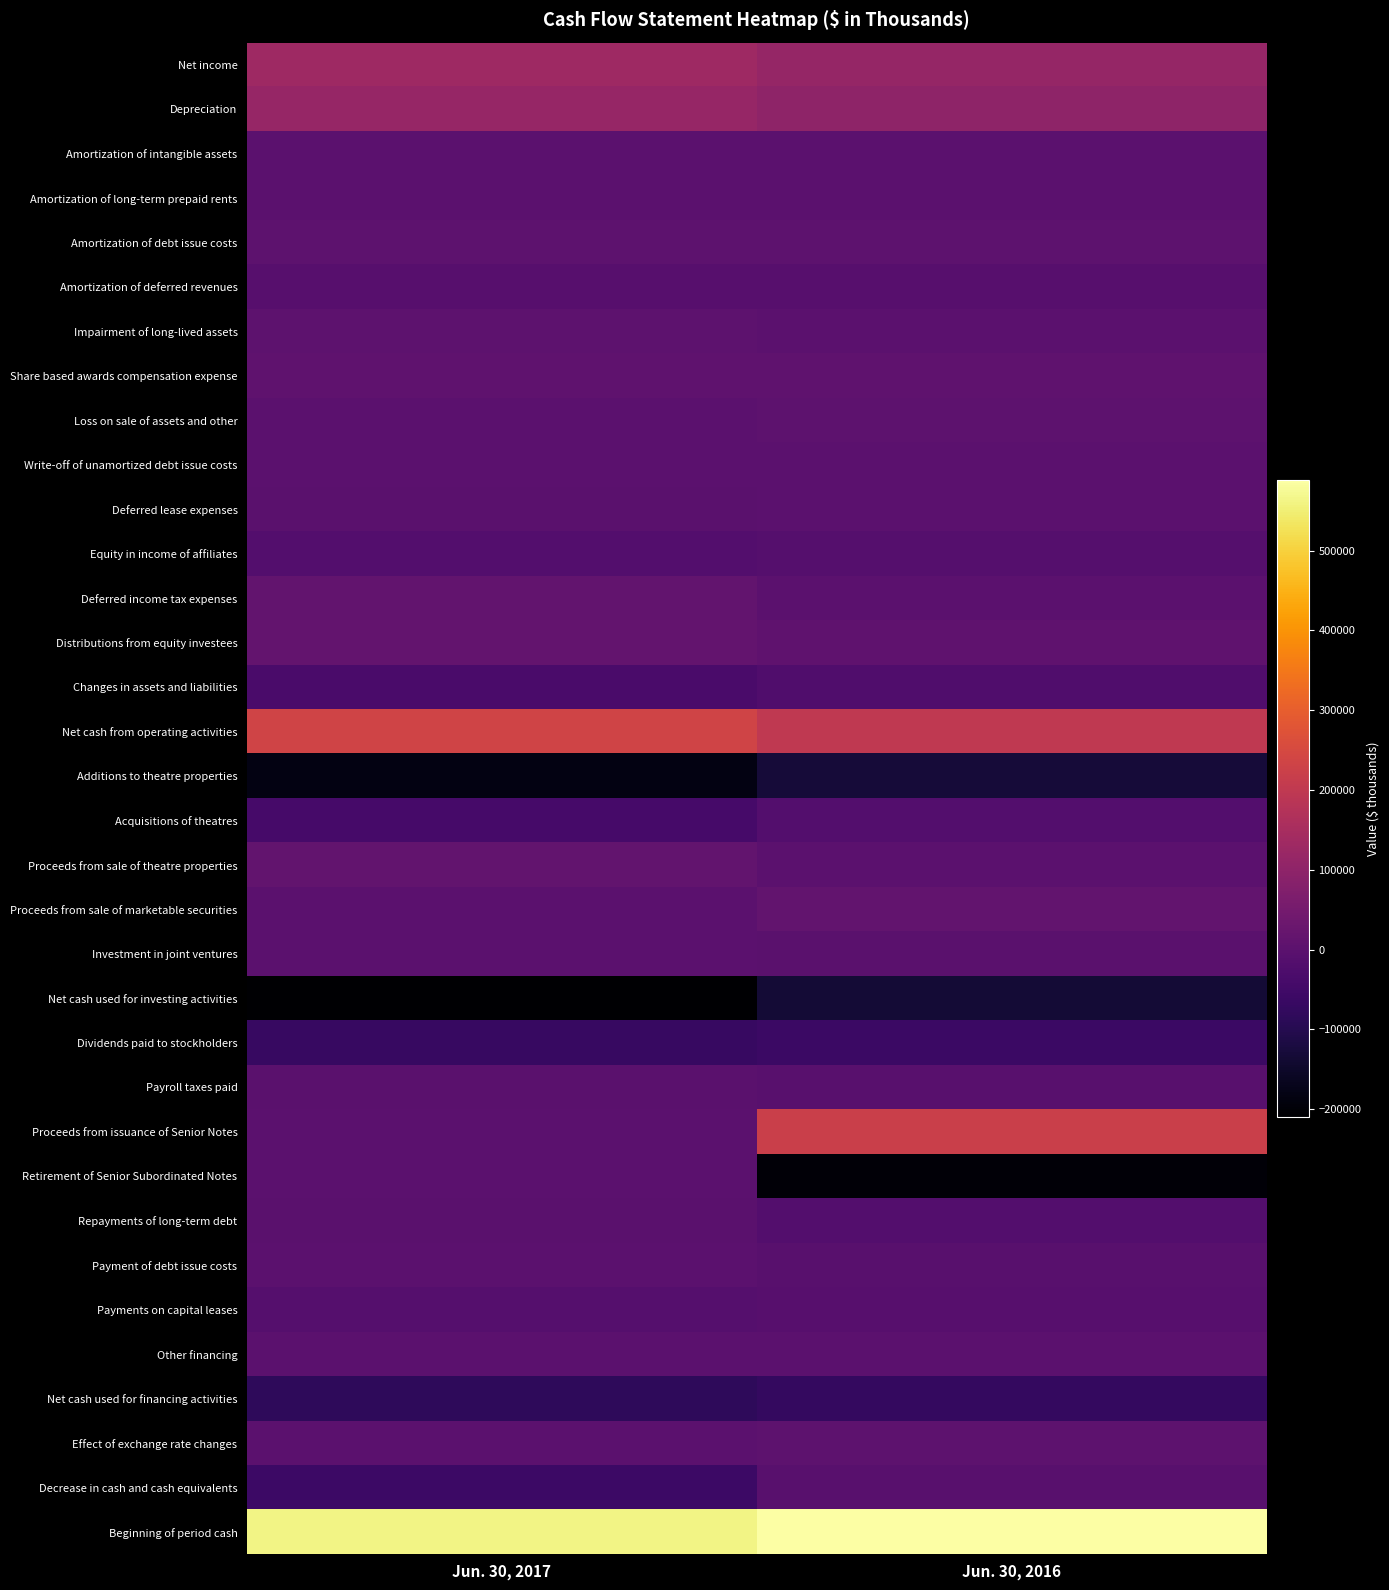

Reading left to right, extract all data points from this chart.

Net income: Jun. 30, 2017=132004	Jun. 30, 2016=113414
Depreciation: Jun. 30, 2017=115755	Jun. 30, 2016=100655
Amortization of intangible assets: Jun. 30, 2017=738	Jun. 30, 2016=1032
Amortization of long-term prepaid rents: Jun. 30, 2017=989	Jun. 30, 2016=985
Amortization of debt issue costs: Jun. 30, 2017=3063	Jun. 30, 2016=2664
Amortization of deferred revenues: Jun. 30, 2017=-7923	Jun. 30, 2016=-9339
Impairment of long-lived assets: Jun. 30, 2017=4574	Jun. 30, 2016=1917
Share based awards compensation expense: Jun. 30, 2017=6444	Jun. 30, 2016=7660
Loss on sale of assets and other: Jun. 30, 2017=888	Jun. 30, 2016=4045
Write-off of unamortized debt issue costs: Jun. 30, 2017=0	Jun. 30, 2016=2369
Deferred lease expenses: Jun. 30, 2017=-722	Jun. 30, 2016=-647
Equity in income of affiliates: Jun. 30, 2017=-15865	Jun. 30, 2016=-12207
Deferred income tax expenses: Jun. 30, 2017=14515	Jun. 30, 2016=2101
Distributions from equity investees: Jun. 30, 2017=14919	Jun. 30, 2016=8270
Changes in assets and liabilities: Jun. 30, 2017=-33935	Jun. 30, 2016=-21996
Net cash from operating activities: Jun. 30, 2017=235444	Jun. 30, 2016=200923
Additions to theatre properties: Jun. 30, 2017=-182800	Jun. 30, 2016=-131524
Acquisitions of theatres: Jun. 30, 2017=-40829	Jun. 30, 2016=-15300
Proceeds from sale of theatre properties: Jun. 30, 2017=14521	Jun. 30, 2016=441
Proceeds from sale of marketable securities: Jun. 30, 2017=0	Jun. 30, 2016=13451
Investment in joint ventures: Jun. 30, 2017=-466	Jun. 30, 2016=-700
Net cash used for investing activities: Jun. 30, 2017=-209574	Jun. 30, 2016=-133632
Dividends paid to stockholders: Jun. 30, 2017=-67528	Jun. 30, 2016=-62740
Payroll taxes paid: Jun. 30, 2017=-2921	Jun. 30, 2016=-6802
Proceeds from issuance of Senior Notes: Jun. 30, 2017=0	Jun. 30, 2016=222750
Retirement of Senior Subordinated Notes: Jun. 30, 2017=0	Jun. 30, 2016=-200000
Repayments of long-term debt: Jun. 30, 2017=-1427	Jun. 30, 2016=-15217
Payment of debt issue costs: Jun. 30, 2017=-521	Jun. 30, 2016=-4504
Payments on capital leases: Jun. 30, 2017=-10143	Jun. 30, 2016=-9529
Other financing: Jun. 30, 2017=-311	Jun. 30, 2016=1270
Net cash used for financing activities: Jun. 30, 2017=-82851	Jun. 30, 2016=-74772
Effect of exchange rate changes: Jun. 30, 2017=-75	Jun. 30, 2016=2542
Decrease in cash and cash equivalents: Jun. 30, 2017=-57056	Jun. 30, 2016=-4939
Beginning of period cash: Jun. 30, 2017=561235	Jun. 30, 2016=588539